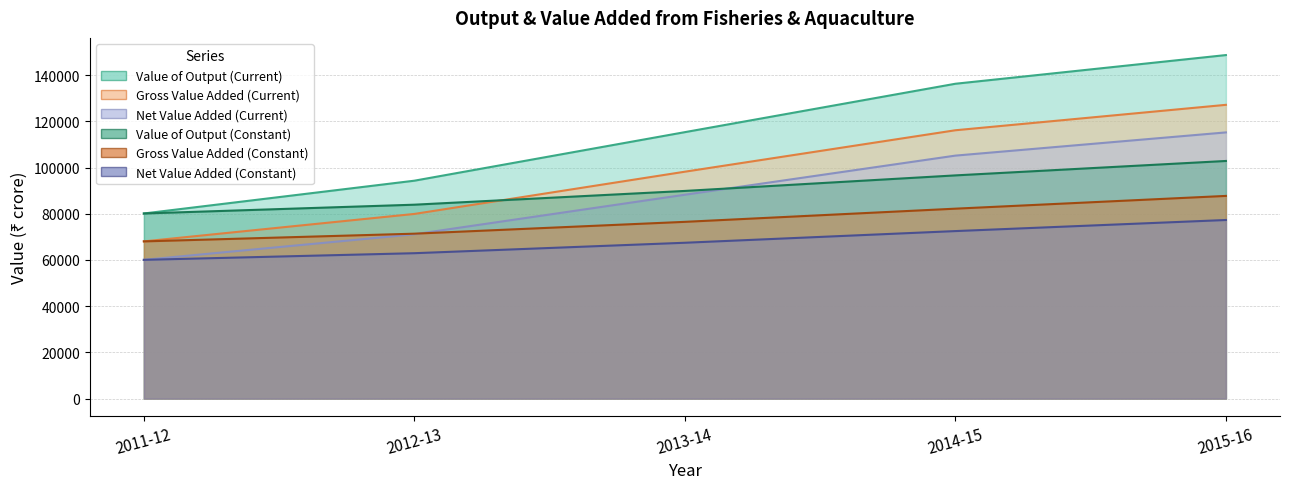

Is it true that Gross Value Added (Constant) equals 33419 at 2012-13?

False